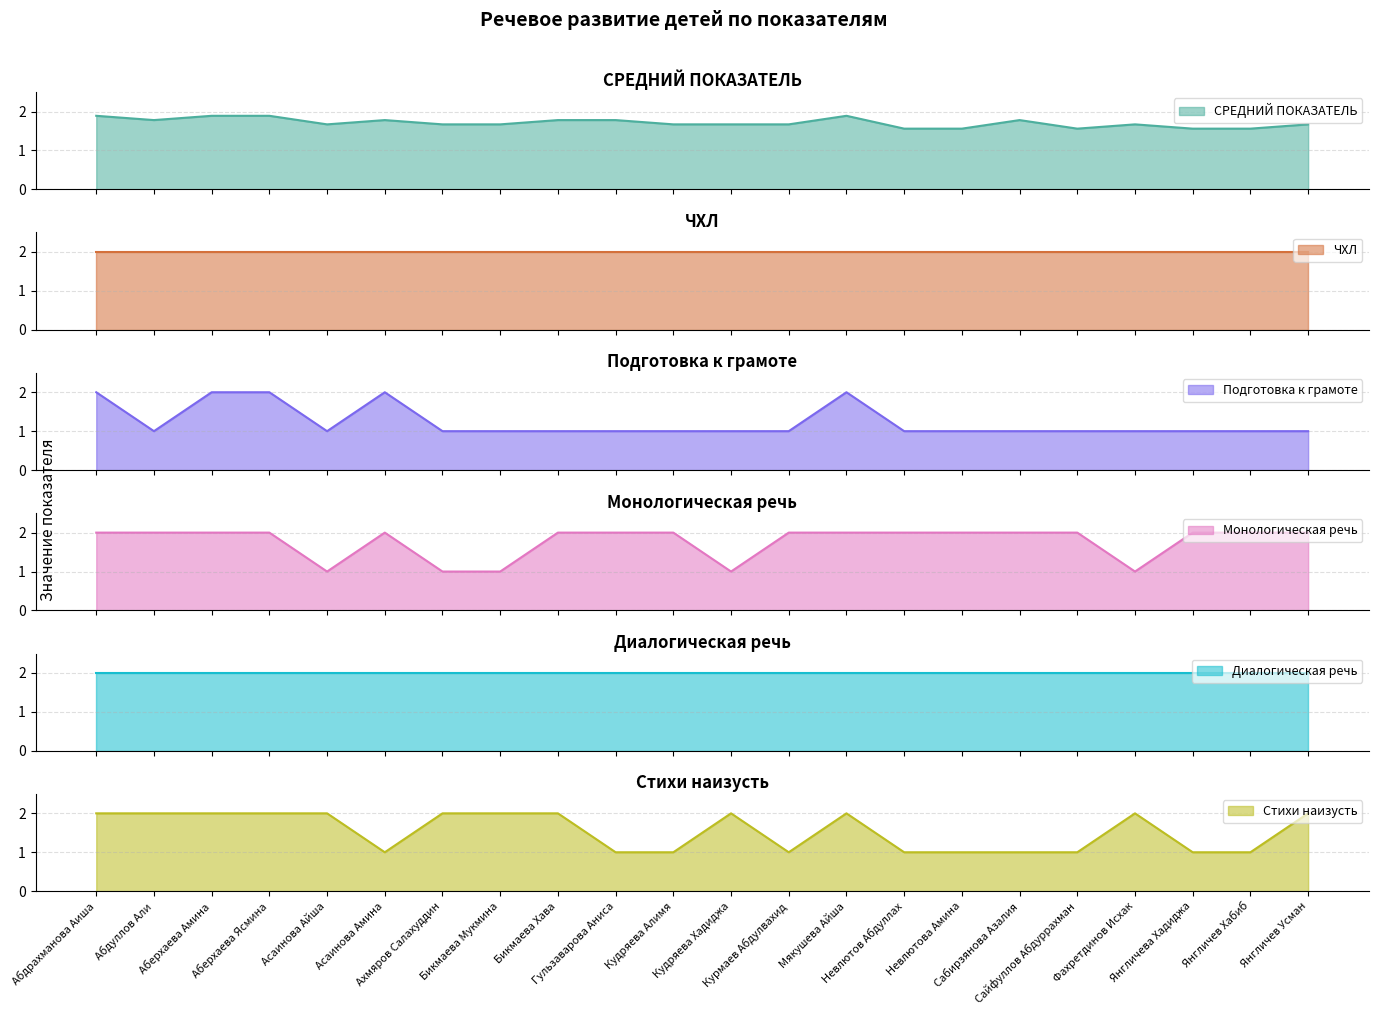

Is it true that Стихи наизусть equals 1.4 at Янгличев Хабиб?

False